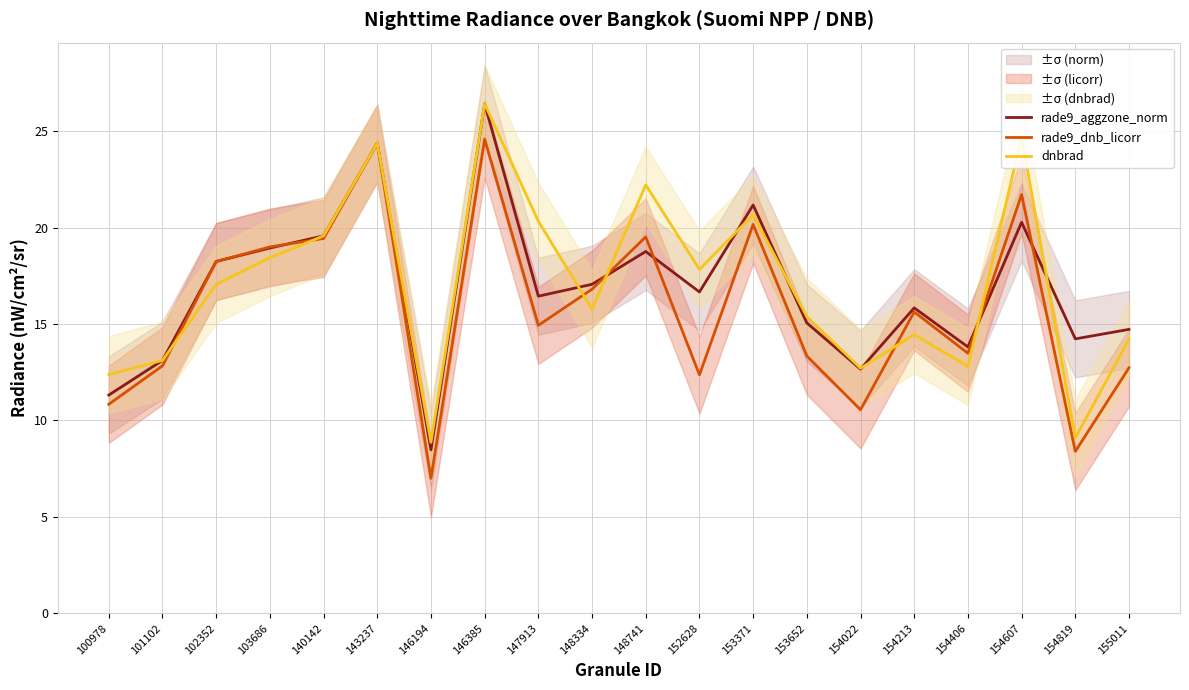

Which series has the largest total across all categories?

dnbrad